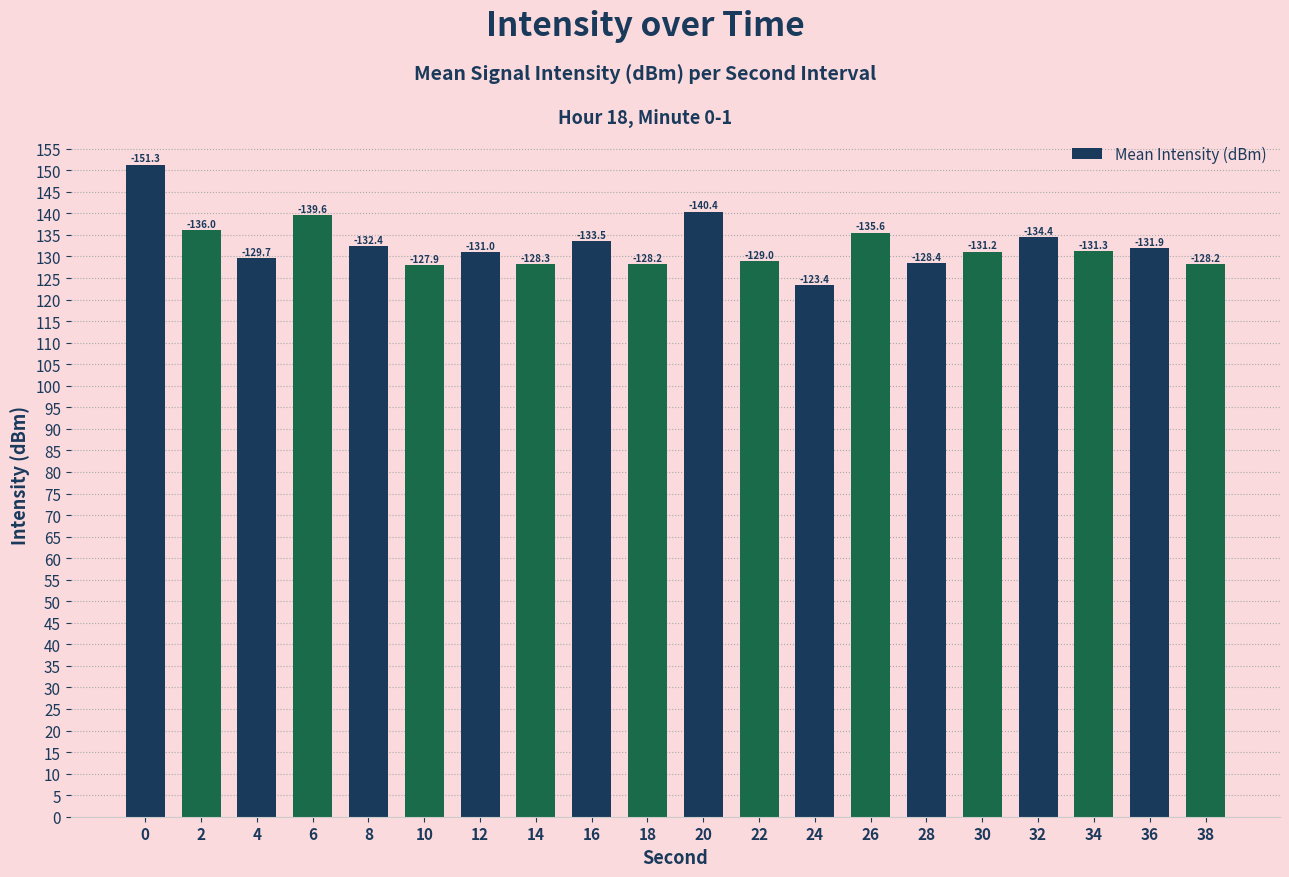

What is the sum of the values at 20 and 2?

276.4